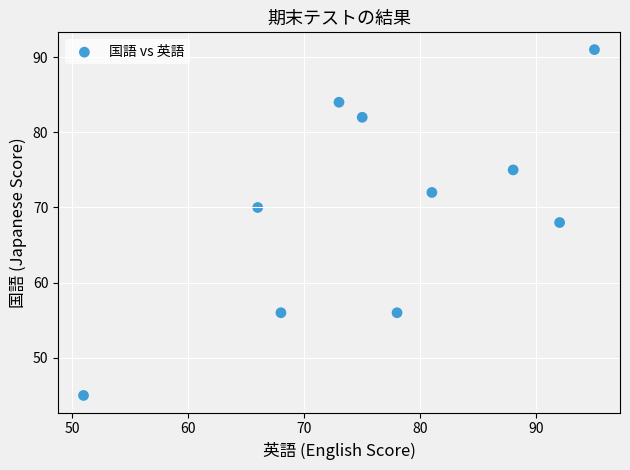

What is the range of Y values (max minus min)?

46